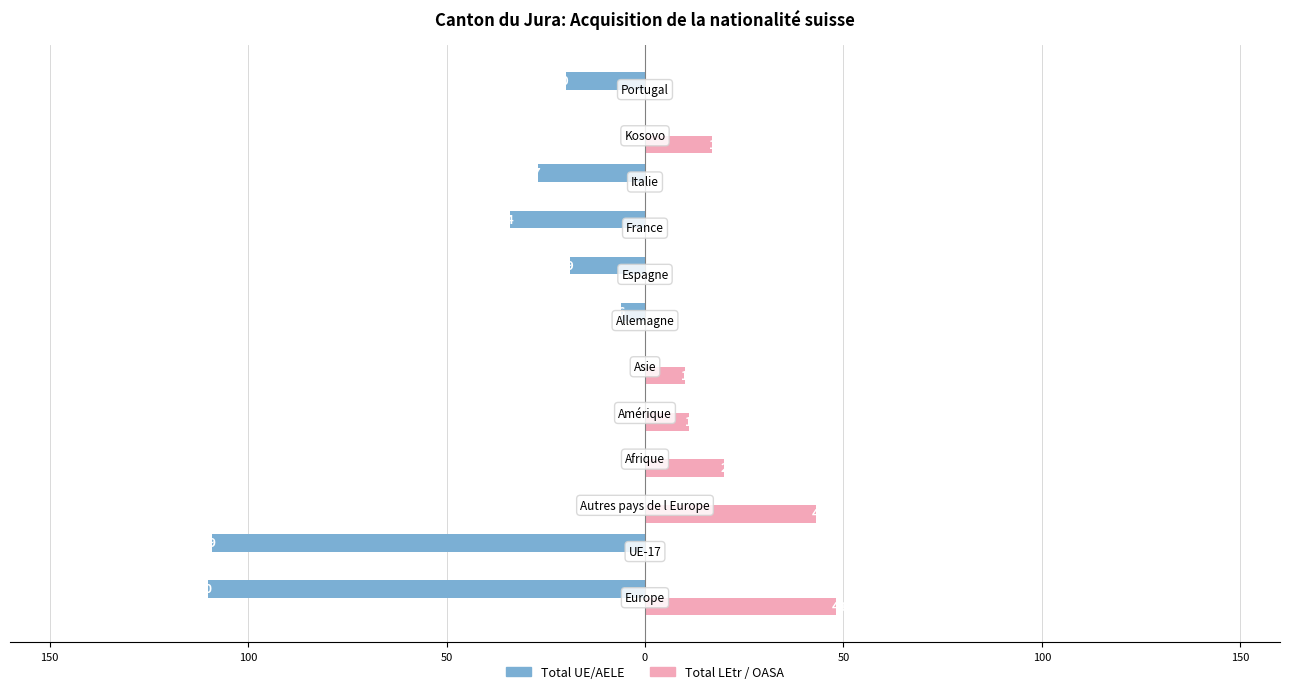

Which series has the largest range (max minus min)?

Total UE/AELE